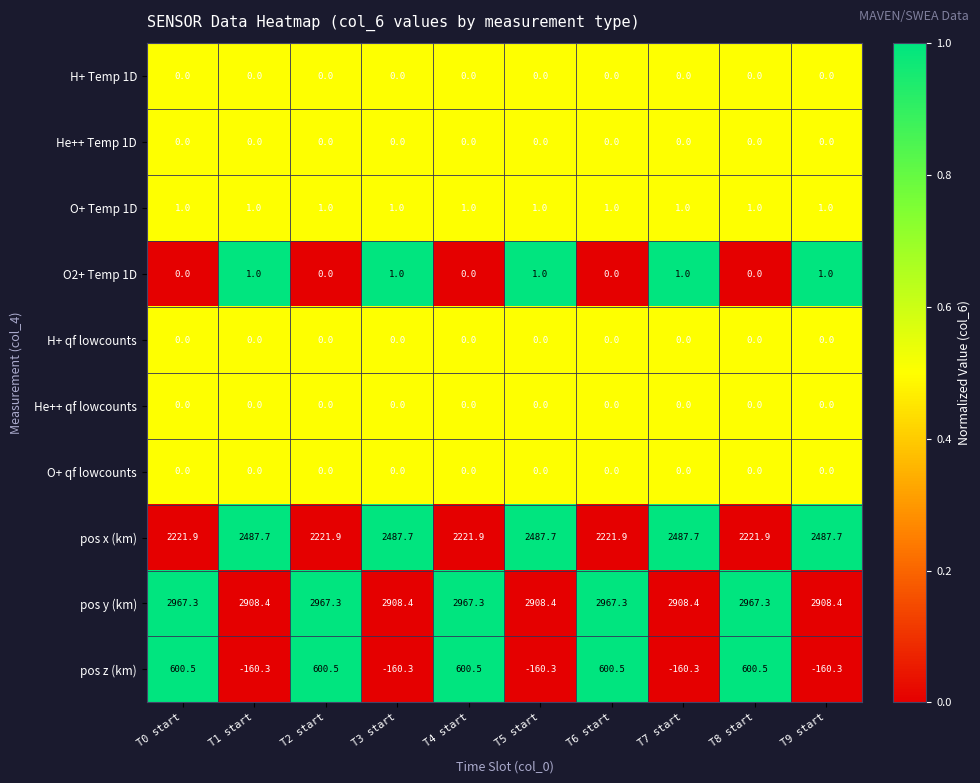

What is the average value of the O2+ Temp 1D series?

0.5